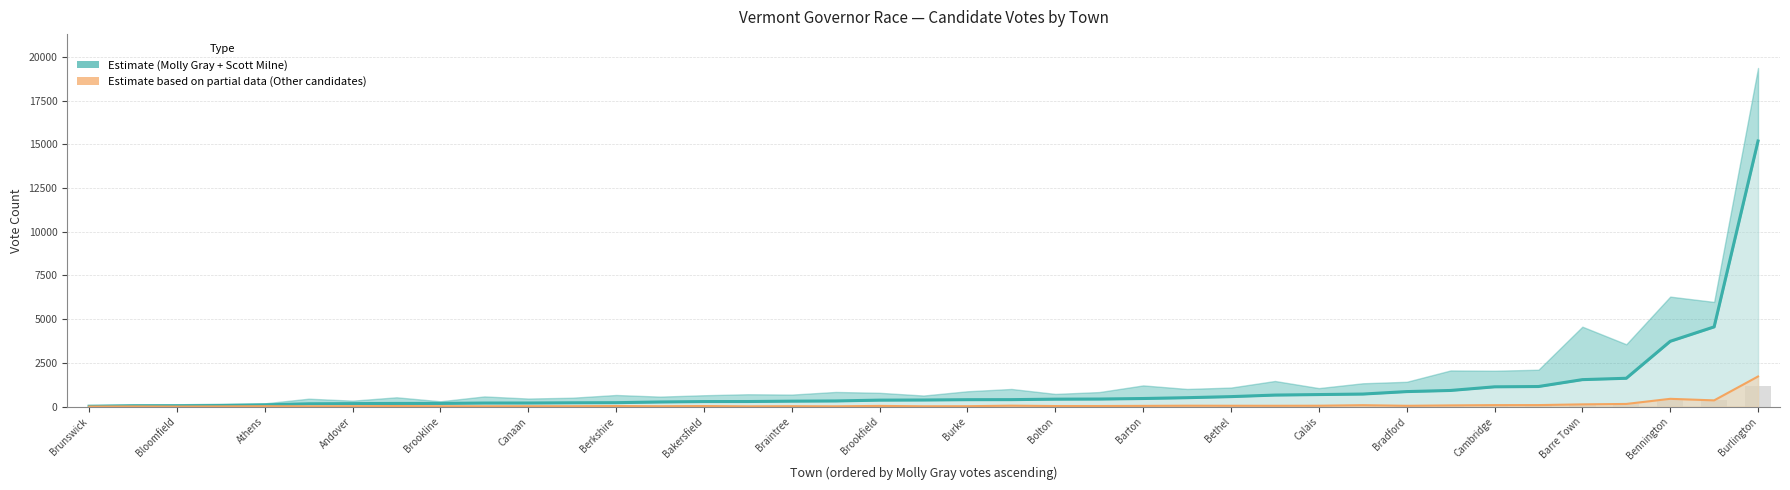

True or false: Other candidates has a value of 149 at 35.

True